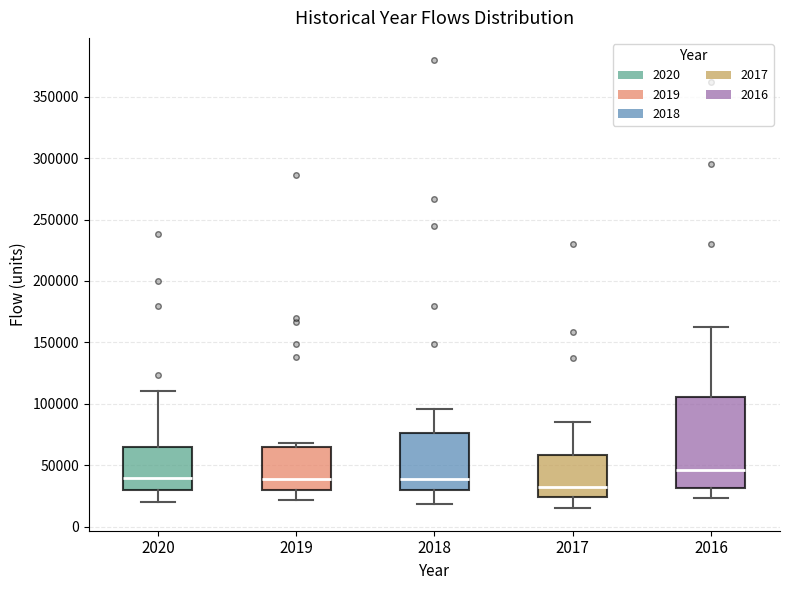

Reading left to right, transcribe this box plot: for each box, give where its median line is, the range the box spans, and where its two whiskers end, as read against the y-axis. The values are not printed on the chart, so give them approximately, as read against the axis.

2020: median 40000, box 30000 to 65000, whiskers 20000 to 110000
2019: median 40000, box 30000 to 65000, whiskers 20000 to 70000
2018: median 40000, box 30000 to 75000, whiskers 20000 to 95000
2017: median 30000, box 25000 to 60000, whiskers 15000 to 85000
2016: median 45000, box 30000 to 105000, whiskers 25000 to 165000